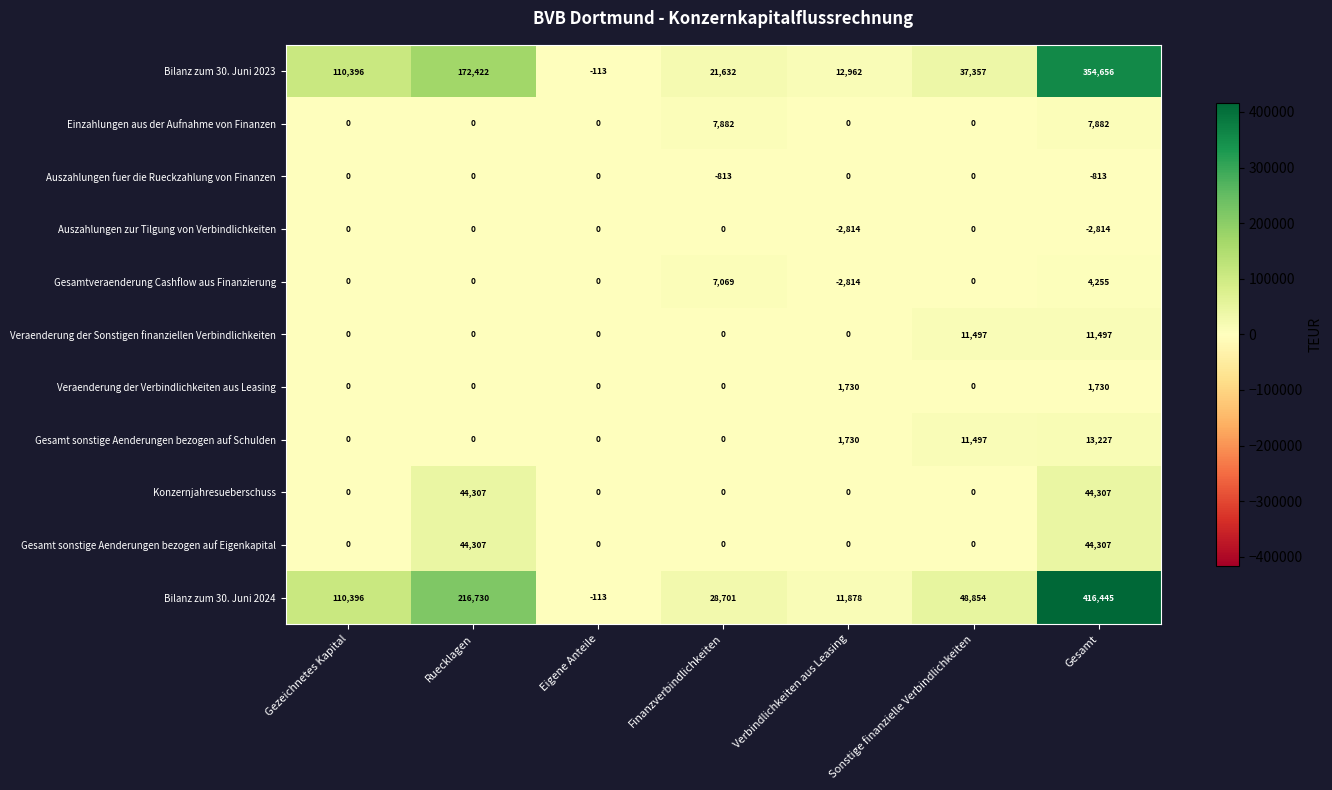

How many Gesamtveraenderung Cashflow aus Finanzierung values are between 0 and 4255?

5